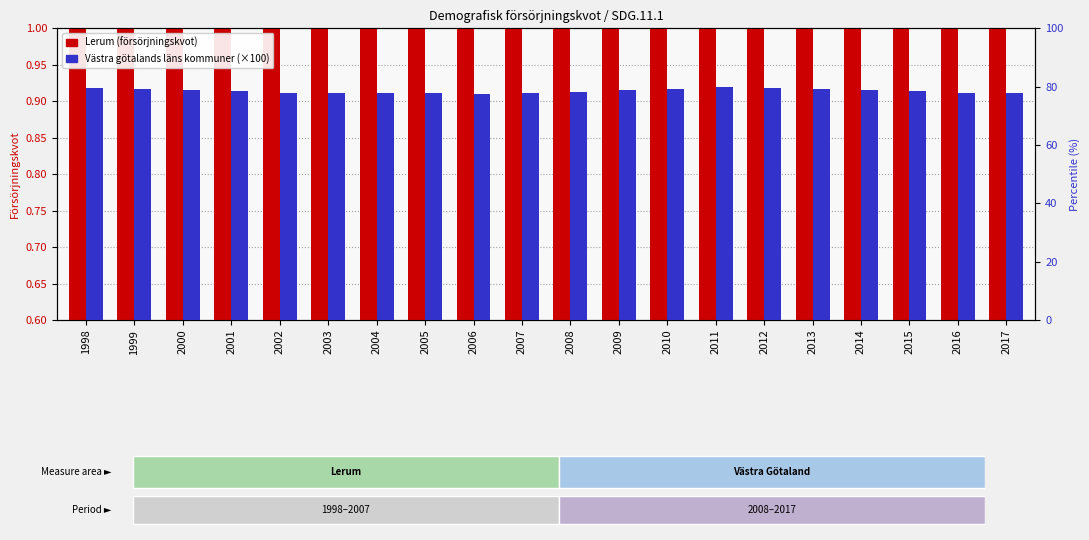

How many groups of bars are there?

20